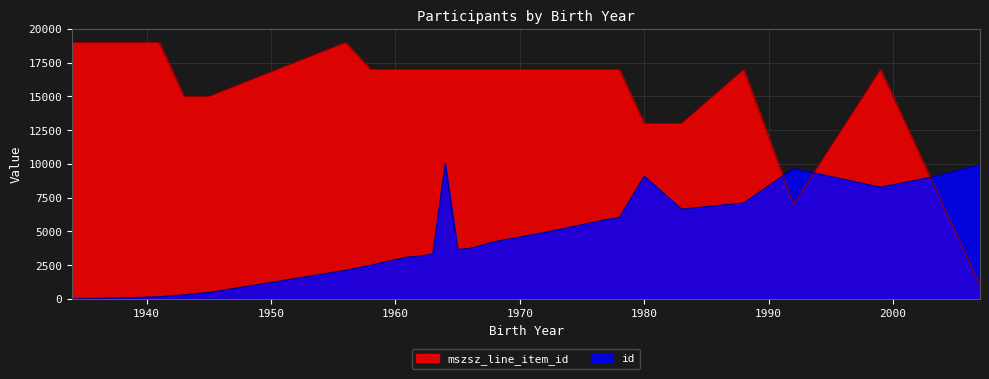

True or false: mszsz_line_item_id has more than 2 points higher than both neighbors.

True